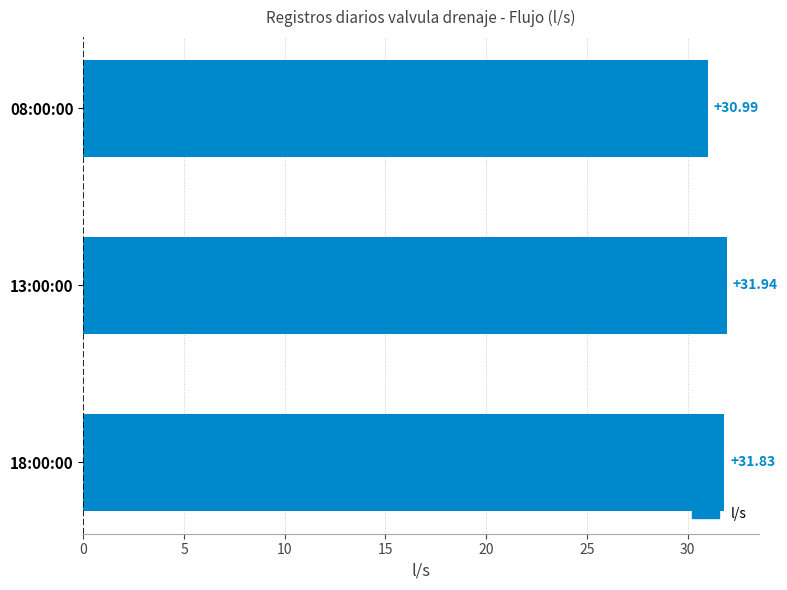

List the labels in order of value, largest first.

13:00:00, 18:00:00, 08:00:00